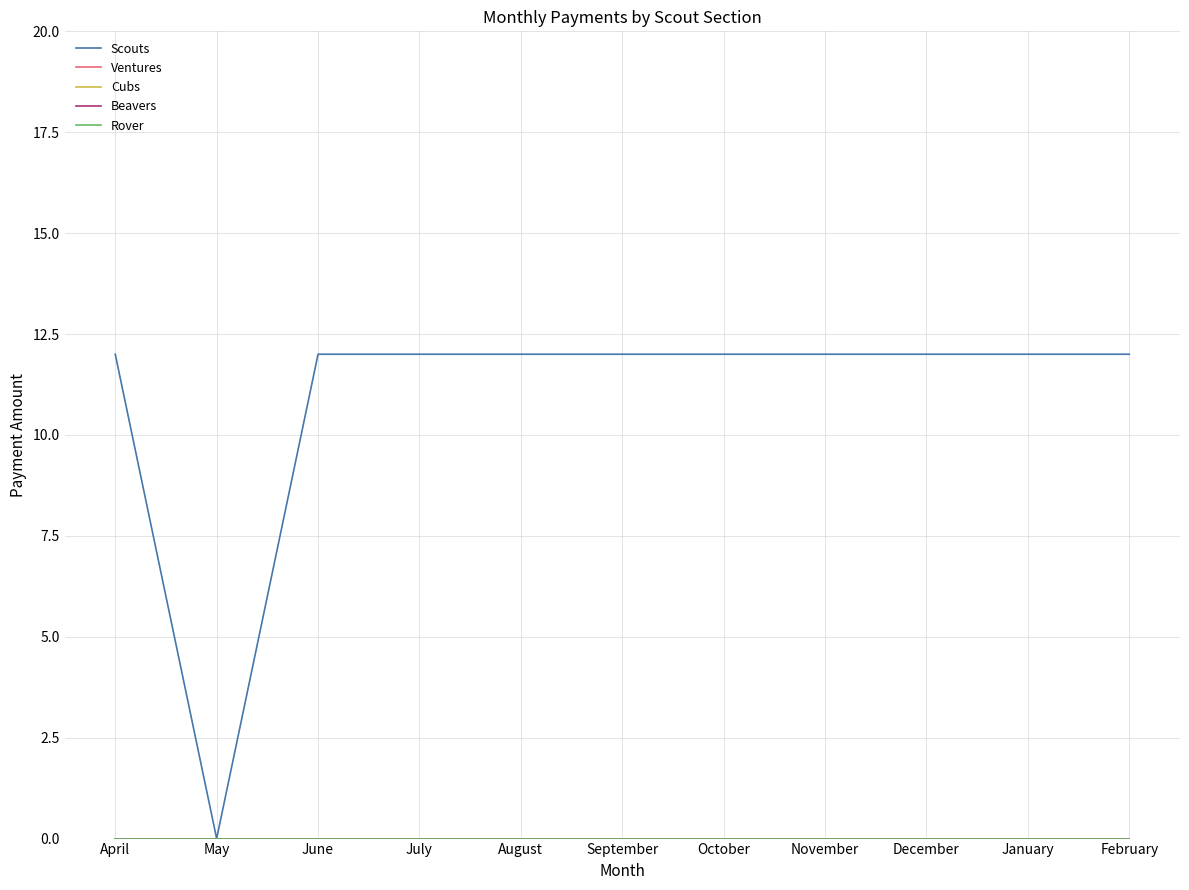

At how many categories does at least one series exceed 6?

10